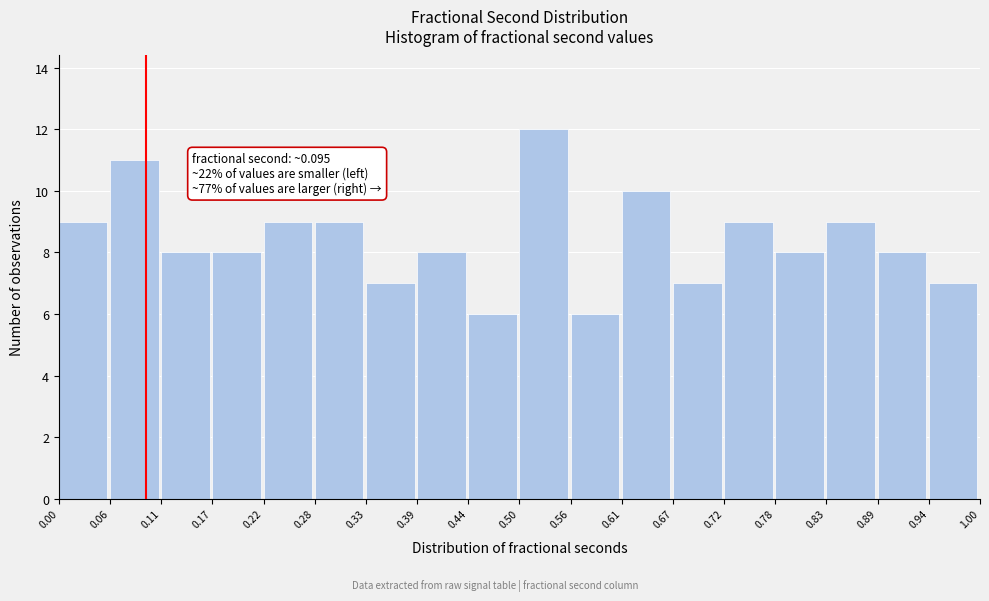

Which range on the x-axis has the tallest bar?

0.50 to 0.56